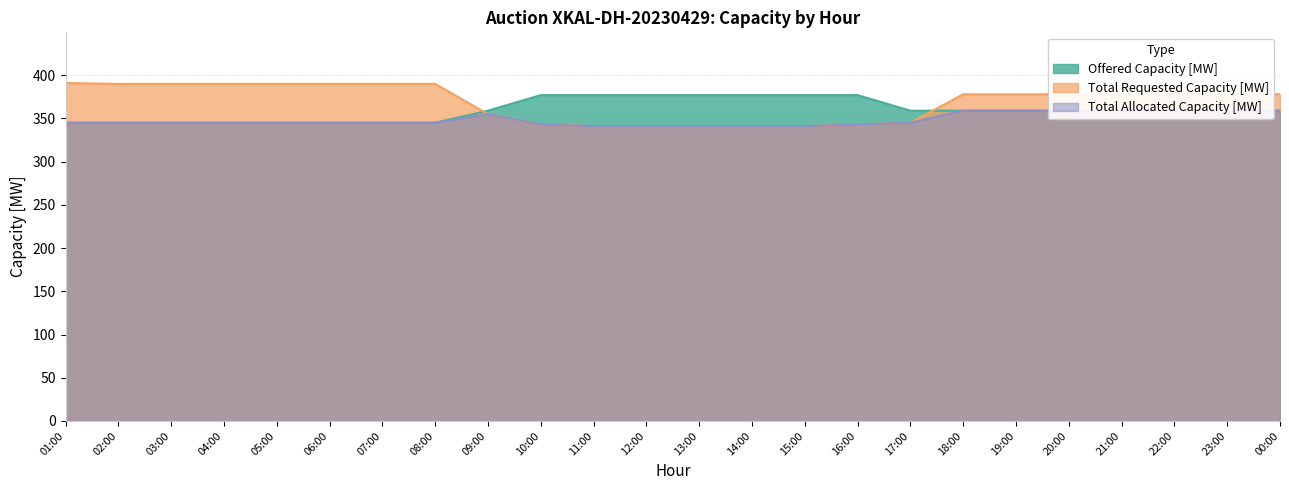

Reading right to left, transcribe all the data shown in this chart.

Offered Capacity [MW]: 00:00=359	23:00=359	22:00=359	21:00=359	20:00=359	19:00=359	18:00=359	17:00=359	16:00=377	15:00=377	14:00=377	13:00=377	12:00=377	11:00=377	10:00=377	09:00=359	08:00=345	07:00=345	06:00=345	05:00=345	04:00=345	03:00=345	02:00=345	01:00=345
Total Requested Capacity [MW]: 00:00=378	23:00=378	22:00=378	21:00=378	20:00=378	19:00=378	18:00=378	17:00=345	16:00=343	15:00=341	14:00=341	13:00=341	12:00=341	11:00=341	10:00=343	09:00=355	08:00=390	07:00=390	06:00=390	05:00=390	04:00=390	03:00=390	02:00=390	01:00=391
Total Allocated Capacity [MW]: 00:00=359	23:00=359	22:00=359	21:00=359	20:00=359	19:00=359	18:00=359	17:00=345	16:00=343	15:00=341	14:00=341	13:00=341	12:00=341	11:00=341	10:00=343	09:00=355	08:00=345	07:00=345	06:00=345	05:00=345	04:00=345	03:00=345	02:00=345	01:00=345